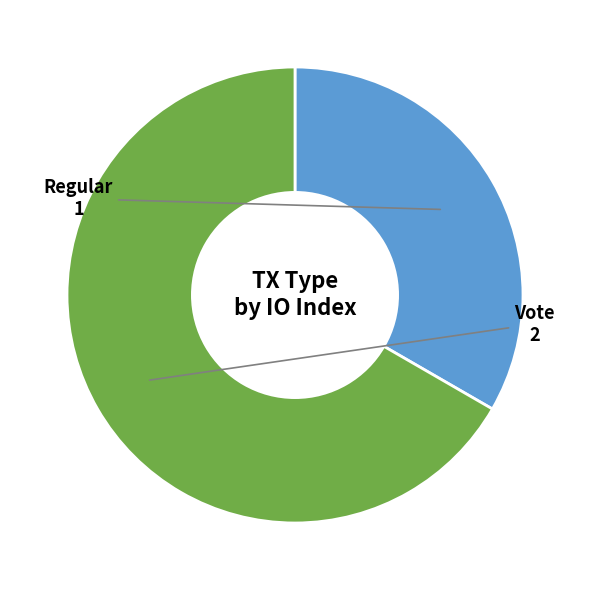

Which slice is the smallest?

Regular